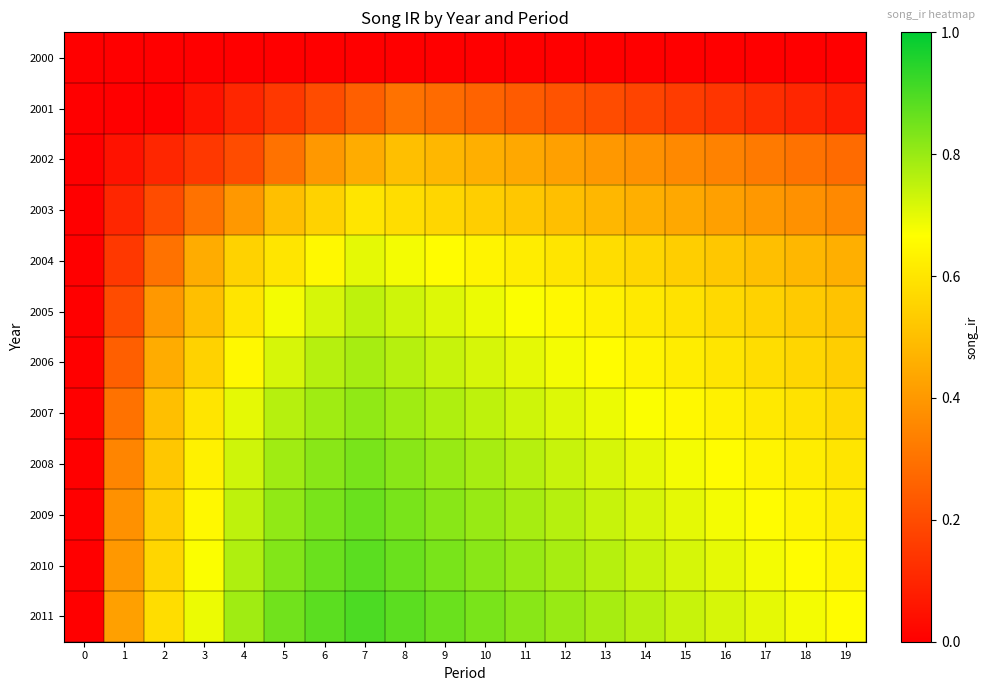

Reading left to right, list all the values displayed in this chart.

2000: 0=0.0	1=0.0	2=0.0	3=0.0	4=0.0	5=0.0	6=0.0	7=0.0	8=0.0	9=0.0	10=0.0	11=0.0	12=0.0	13=0.0	14=0.0	15=0.0	16=0.0	17=0.0	18=0.0	19=0.0
2001: 0=0.0	1=0.0	2=0.0	3=0.1	4=0.1	5=0.1	6=0.2	7=0.2	8=0.3	9=0.3	10=0.3	11=0.2	12=0.2	13=0.2	14=0.2	15=0.2	16=0.1	17=0.1	18=0.1	19=0.1
2002: 0=0.0	1=0.1	2=0.1	3=0.1	4=0.2	5=0.3	6=0.4	7=0.5	8=0.5	9=0.5	10=0.5	11=0.4	12=0.4	13=0.4	14=0.4	15=0.4	16=0.3	17=0.3	18=0.3	19=0.3
2003: 0=0.0	1=0.1	2=0.2	3=0.3	4=0.4	5=0.5	6=0.6	7=0.6	8=0.6	9=0.6	10=0.5	11=0.5	12=0.5	13=0.5	14=0.5	15=0.4	16=0.4	17=0.4	18=0.4	19=0.4
2004: 0=0.0	1=0.1	2=0.3	3=0.5	4=0.6	5=0.6	6=0.7	7=0.7	8=0.7	9=0.7	10=0.6	11=0.6	12=0.6	13=0.6	14=0.6	15=0.5	16=0.5	17=0.5	18=0.5	19=0.5
2005: 0=0.0	1=0.2	2=0.4	3=0.5	4=0.6	5=0.7	6=0.7	7=0.8	8=0.7	9=0.7	10=0.7	11=0.7	12=0.7	13=0.6	14=0.6	15=0.6	16=0.6	17=0.6	18=0.5	19=0.5
2006: 0=0.0	1=0.2	2=0.5	3=0.6	4=0.7	5=0.7	6=0.8	7=0.8	8=0.8	9=0.7	10=0.7	11=0.7	12=0.7	13=0.7	14=0.6	15=0.6	16=0.6	17=0.6	18=0.6	19=0.5
2007: 0=0.0	1=0.3	2=0.5	3=0.6	4=0.7	5=0.8	6=0.8	7=0.8	8=0.8	9=0.8	10=0.8	11=0.7	12=0.7	13=0.7	14=0.7	15=0.7	16=0.6	17=0.6	18=0.6	19=0.6
2008: 0=0.0	1=0.3	2=0.5	3=0.6	4=0.7	5=0.8	6=0.8	7=0.8	8=0.8	9=0.8	10=0.8	11=0.8	12=0.7	13=0.7	14=0.7	15=0.7	16=0.7	17=0.6	18=0.6	19=0.6
2009: 0=0.0	1=0.4	2=0.5	3=0.7	4=0.8	5=0.8	6=0.8	7=0.9	8=0.8	9=0.8	10=0.8	11=0.8	12=0.8	13=0.7	14=0.7	15=0.7	16=0.7	17=0.7	18=0.6	19=0.6
2010: 0=0.0	1=0.4	2=0.6	3=0.7	4=0.8	5=0.8	6=0.9	7=0.9	8=0.9	9=0.8	10=0.8	11=0.8	12=0.8	13=0.8	14=0.7	15=0.7	16=0.7	17=0.7	18=0.7	19=0.6
2011: 0=0.0	1=0.4	2=0.6	3=0.7	4=0.8	5=0.8	6=0.9	7=0.9	8=0.9	9=0.9	10=0.8	11=0.8	12=0.8	13=0.8	14=0.8	15=0.7	16=0.7	17=0.7	18=0.7	19=0.7